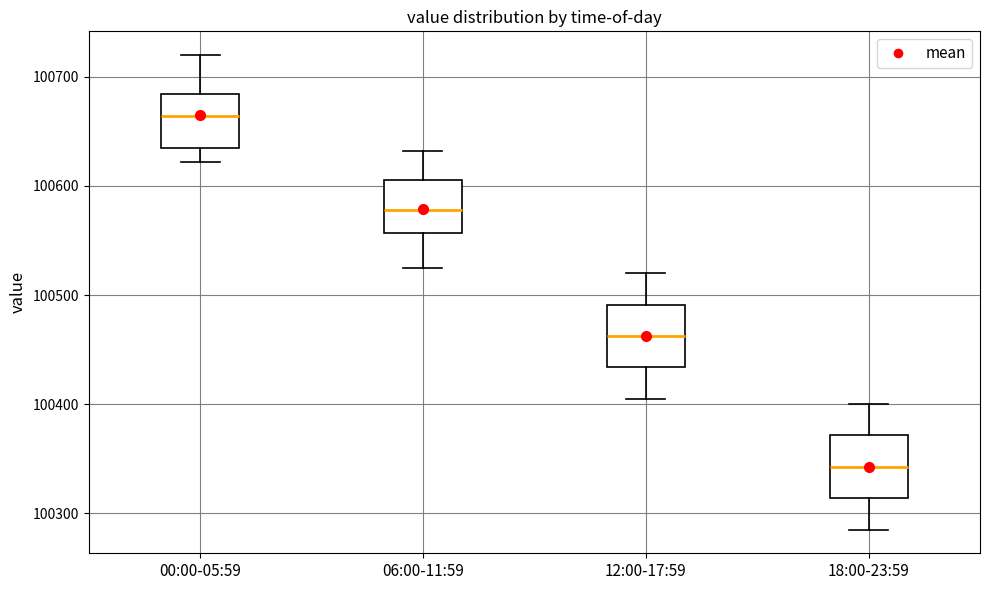

Which box's median line is the highest?

00:00-05:59